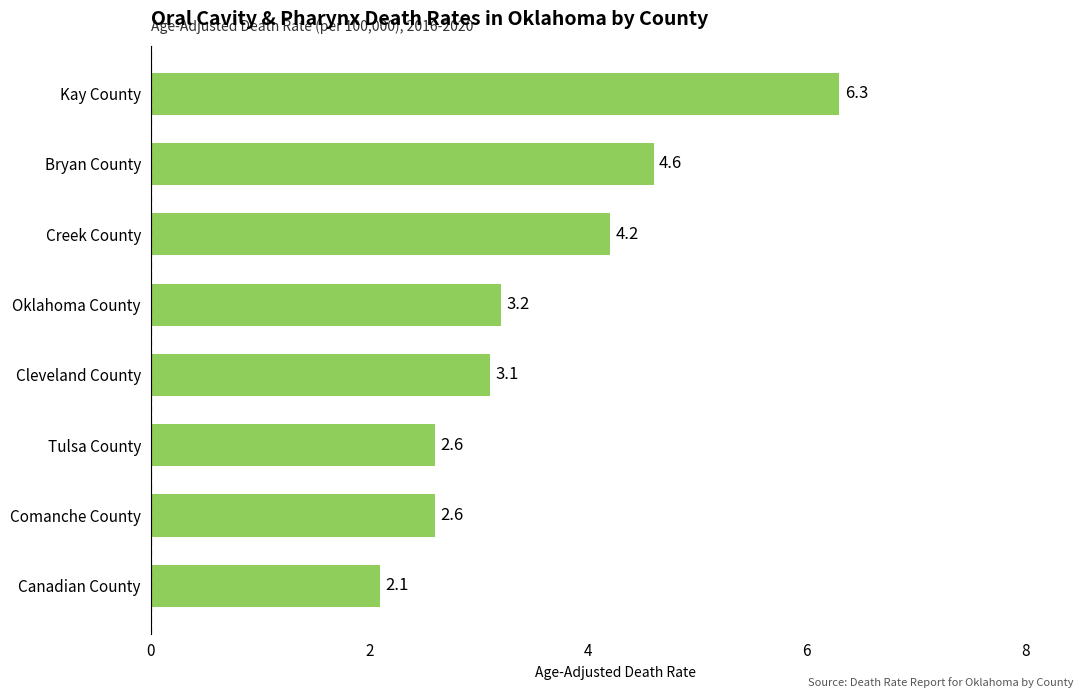

How many series are shown in this chart?

1